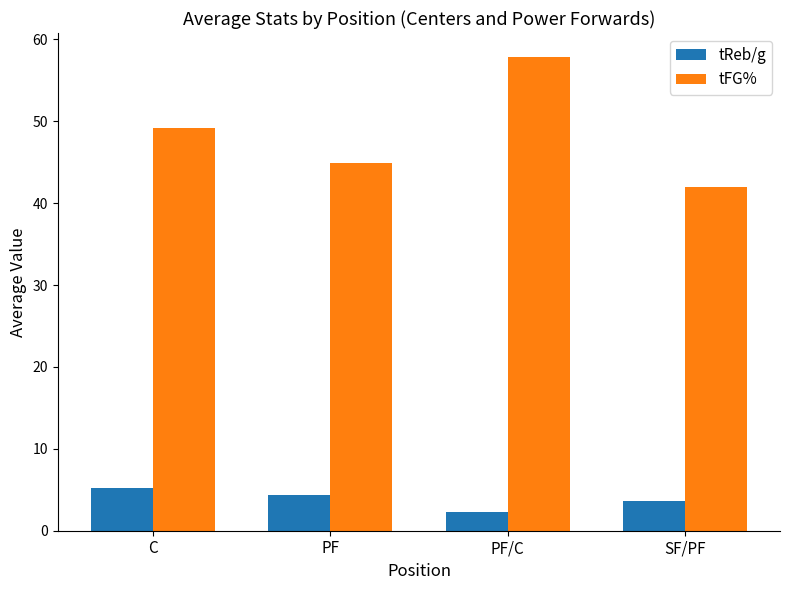

What is the total value across all series at PF/C?

60.2